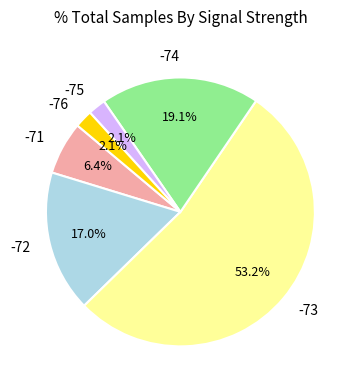

Does -71 represent more than half of the total?

No